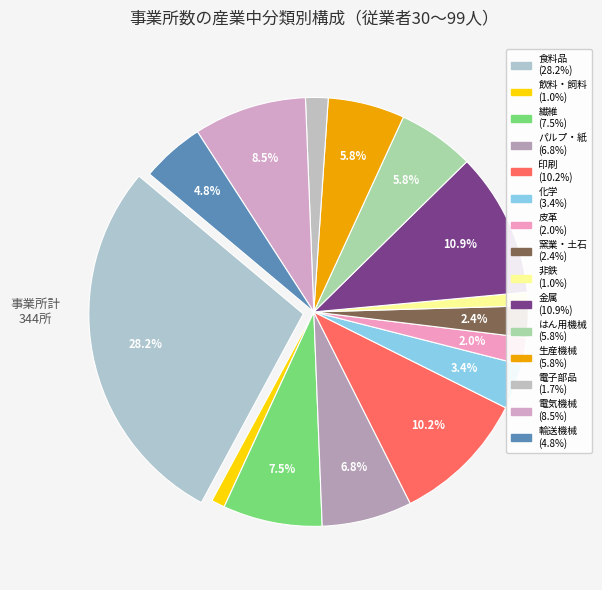

To the nearest percent, what is the combined percentage of はん用機械 and 飲料・飼料?

7%